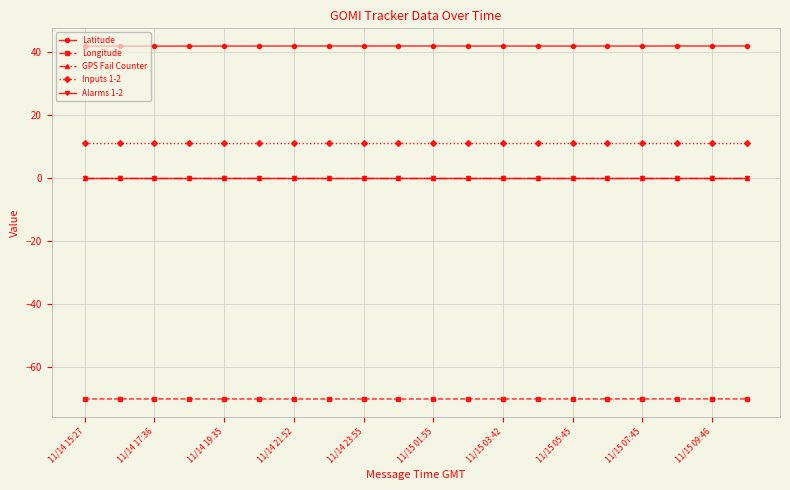

Does the chart have visible grid lines?

Yes